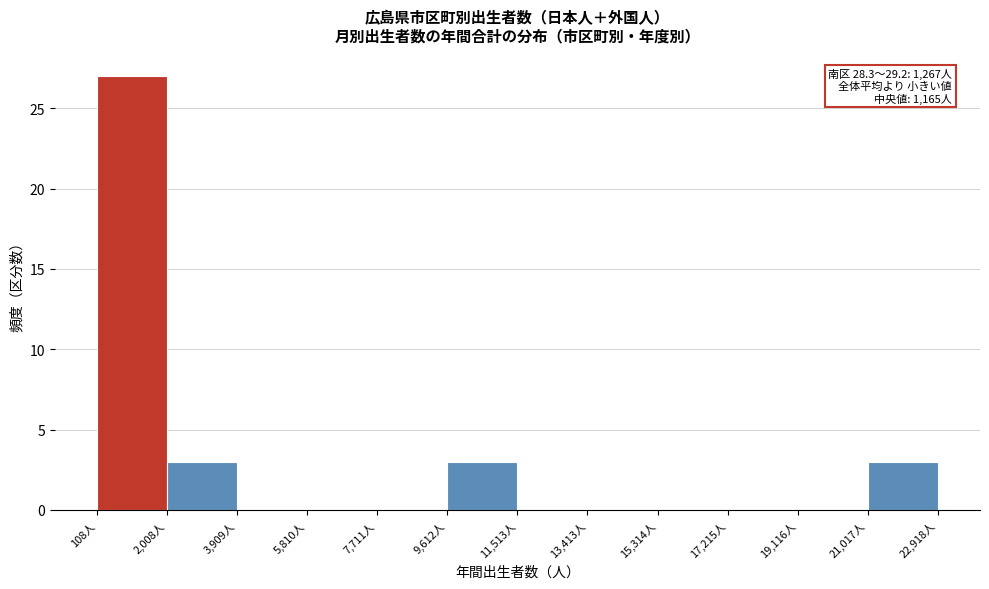

Which range on the x-axis has the tallest bar?

200 to 2000